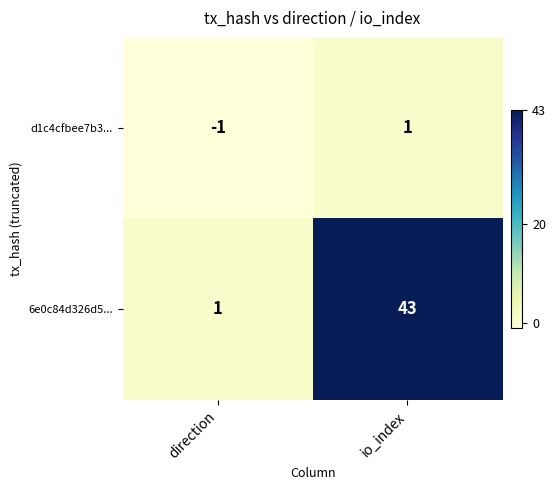

List the series in order of their overall mean, highest first.

6e0c84d326d5..., d1c4cfbee7b3...